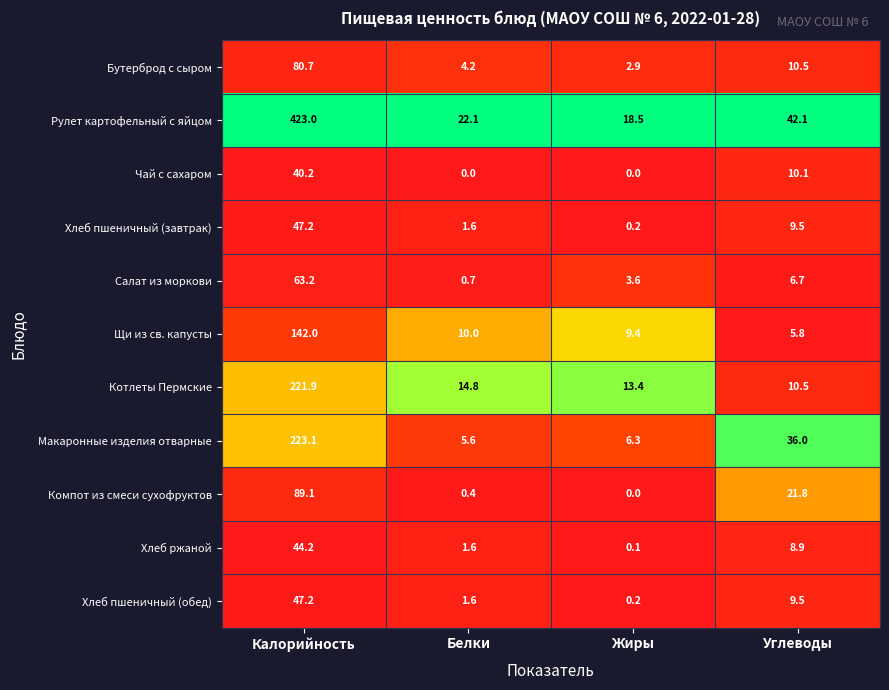

What is the difference between the highest and lowest values at Жиры?

18.5